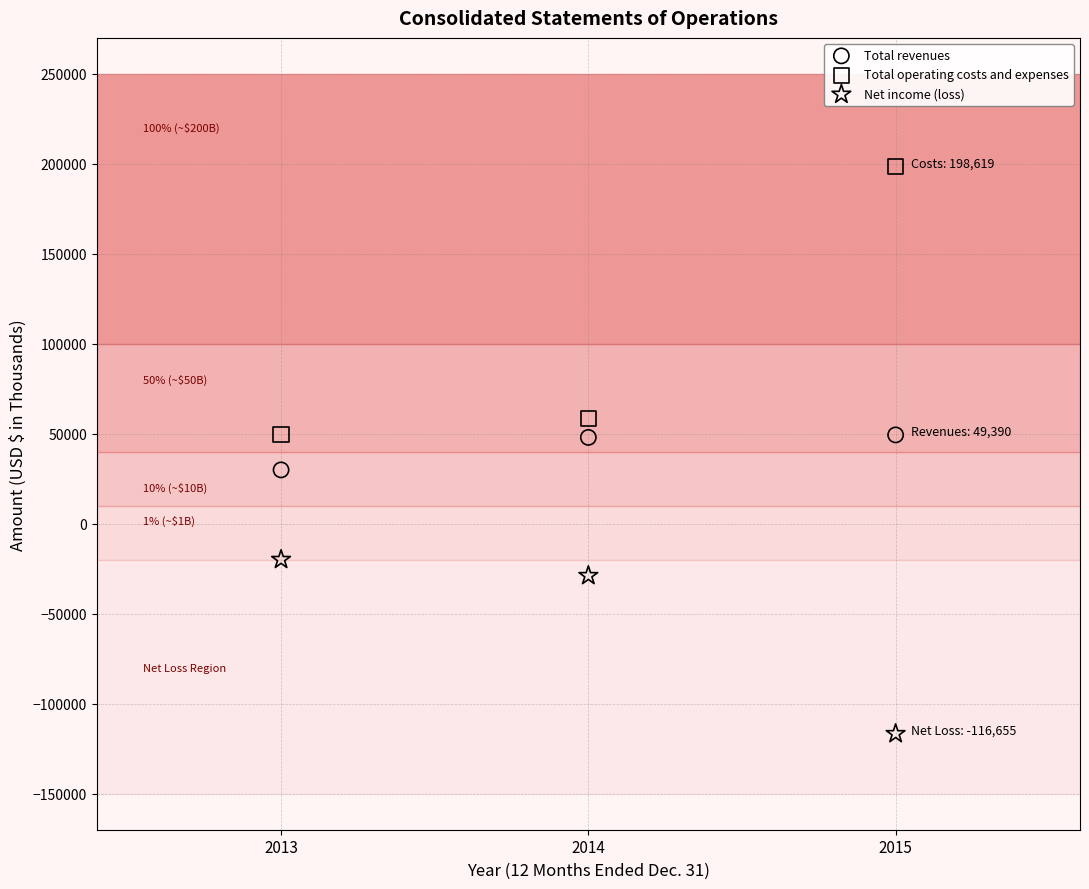

Which series reaches the maximum Y coordinate?

Total operating costs and expenses